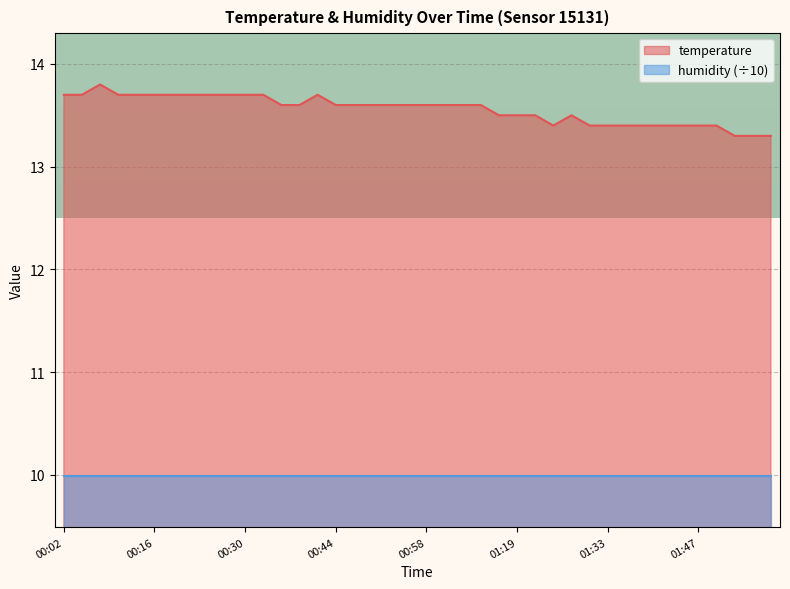

Rank the categories by value from highest to lowest.

00:08, 00:02, 00:05, 00:11, 00:14, 00:16, 00:19, 00:22, 00:25, 00:28, 00:30, 00:33, 00:41, 00:36, 00:39, 00:44, 00:47, 00:50, 00:53, 00:56, 00:58, 01:01, 01:04, 01:13, 01:16, 01:19, 01:21, 01:27, 01:24, 01:30, 01:33, 01:36, 01:39, 01:42, 01:45, 01:47, 01:50, 01:53, 01:56, 01:59